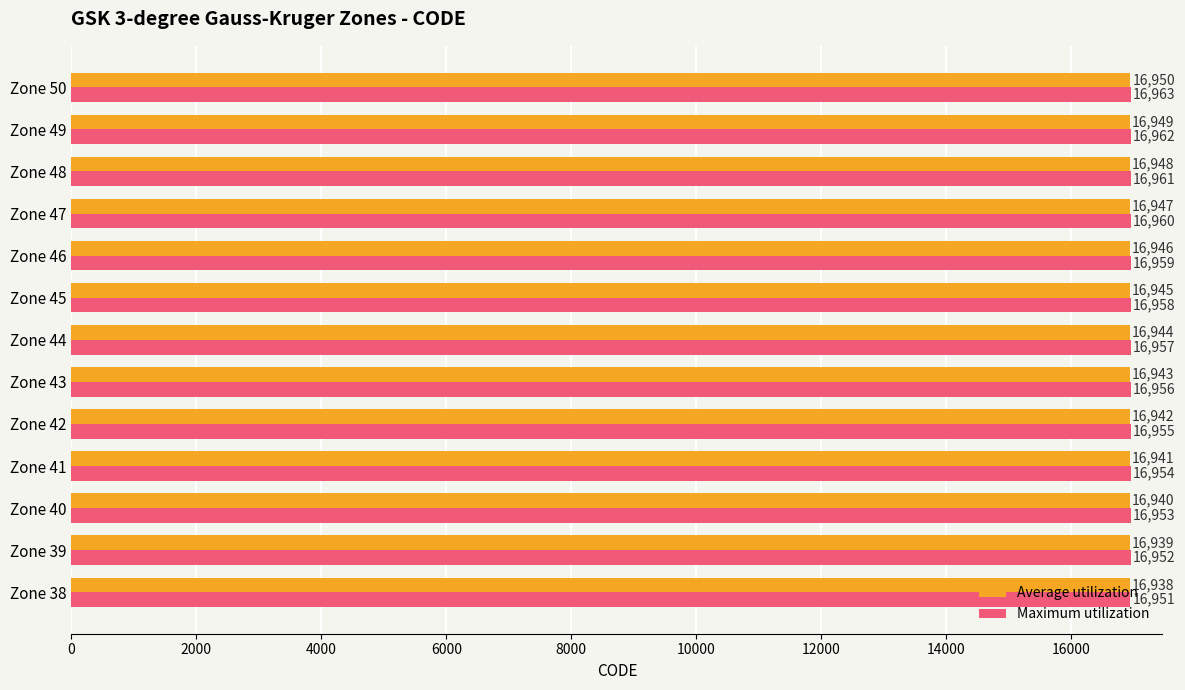

What is the difference between the second highest and minimum values in the Maximum utilization series?

11